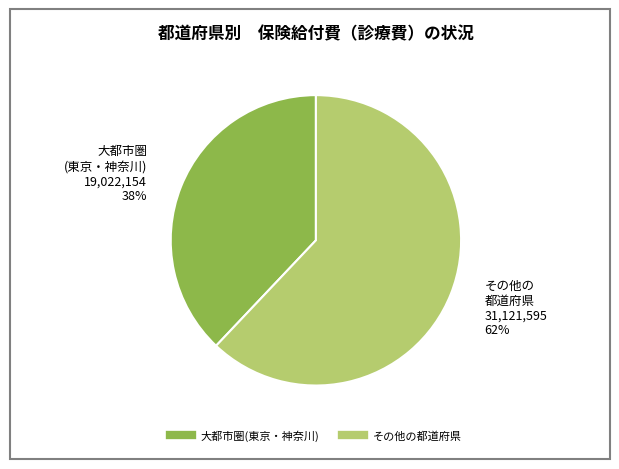

To the nearest percent, what is the difference between the largest and smallest slice percentages?

24%